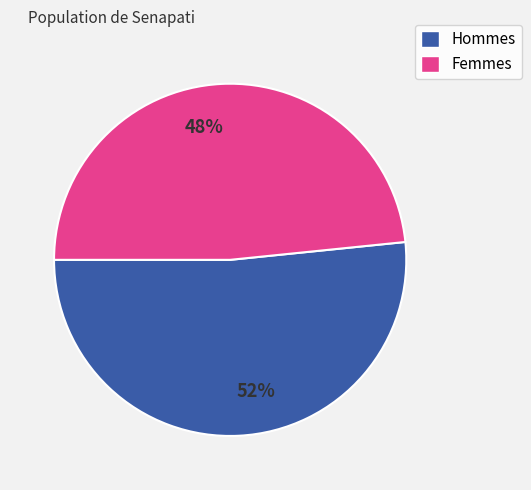

Which category has the biggest portion of the pie?

52%